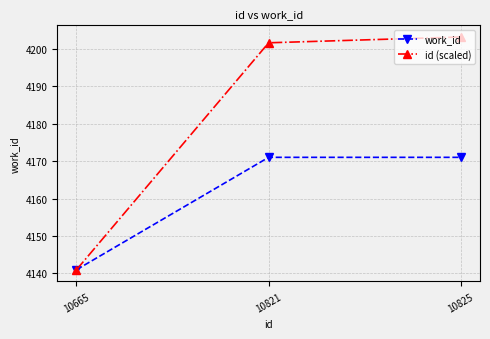

Reading left to right, list all the values displayed in this chart.

work_id: 4141.0	4171.0	4171.0
id (scaled): 4141.0	4201.6	4203.1